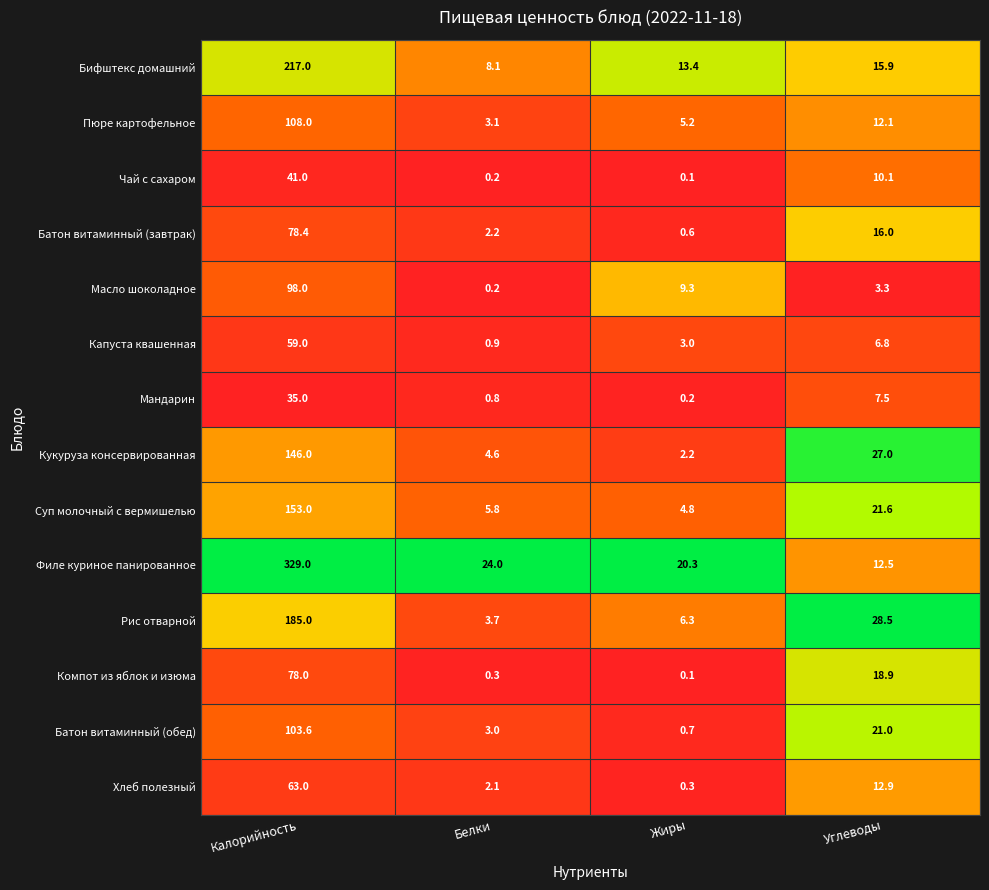

At how many categories does at least one series exceed 0?

4